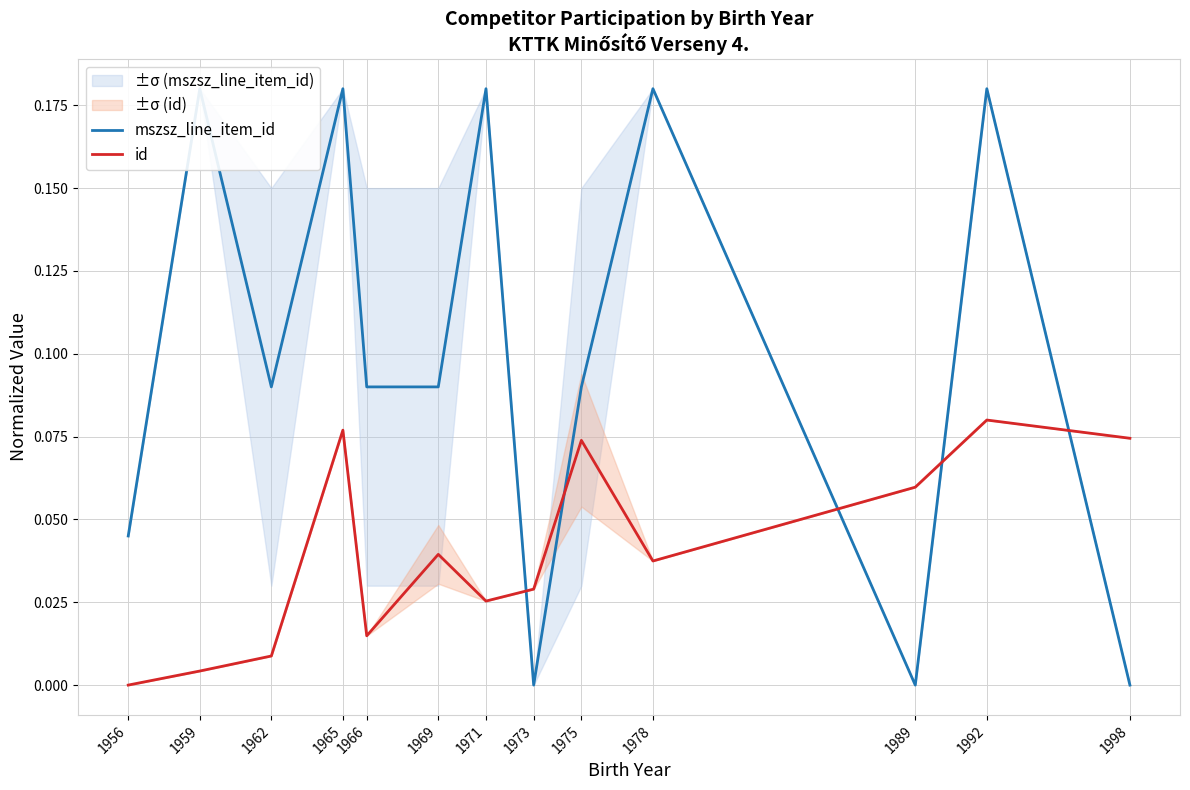

Count the mszsz_line_item_id values in the range 0 to 1.

13